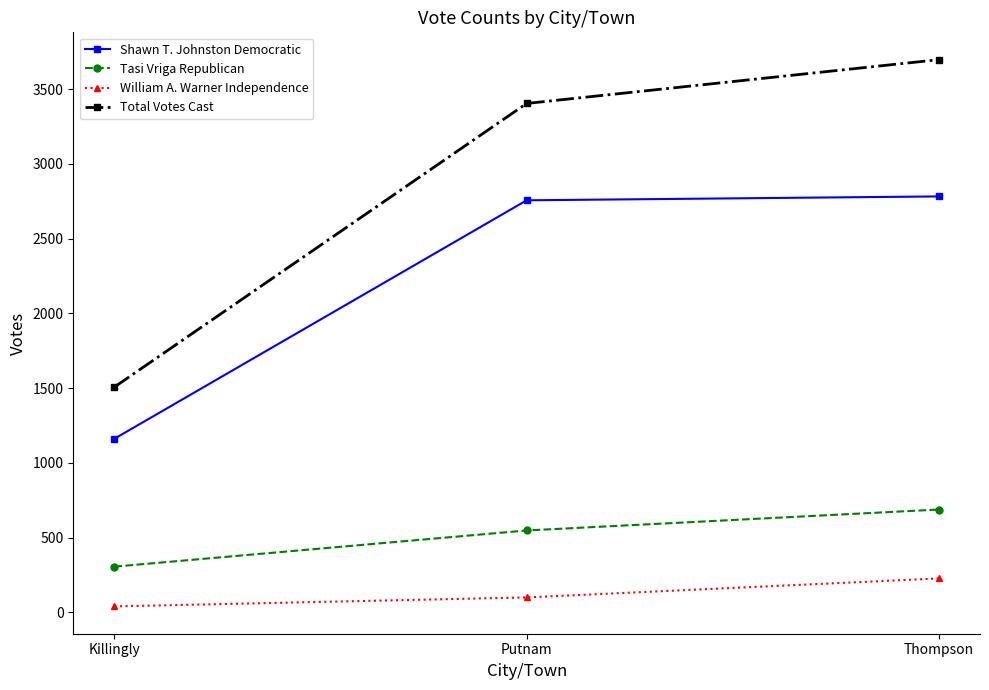

At which label is William A. Warner Independence closest to 133?

Putnam